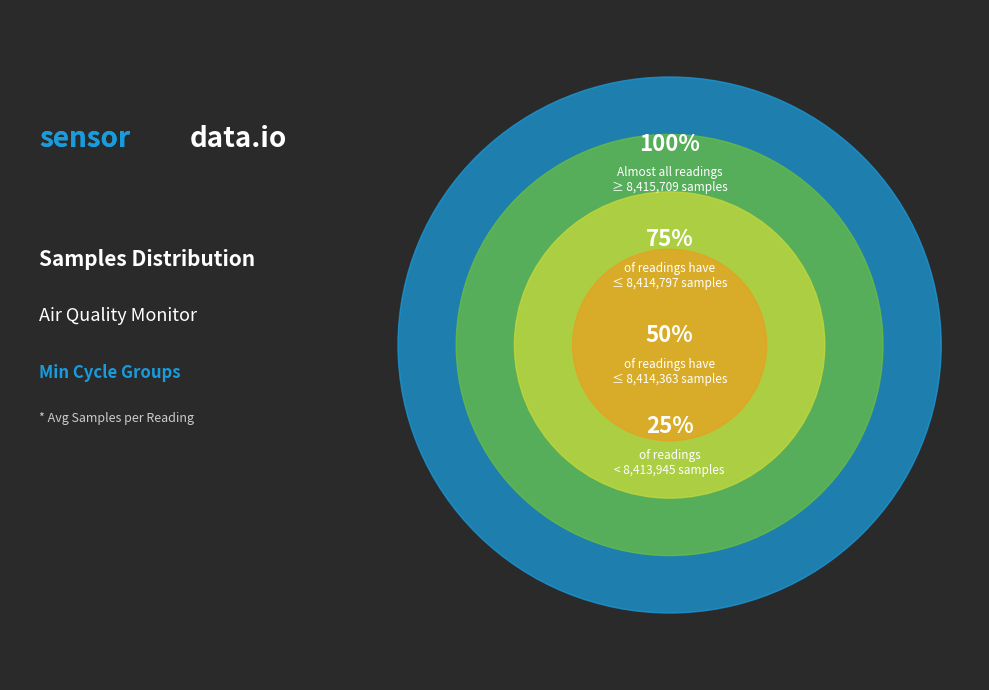

Does any single category account for the majority?

No